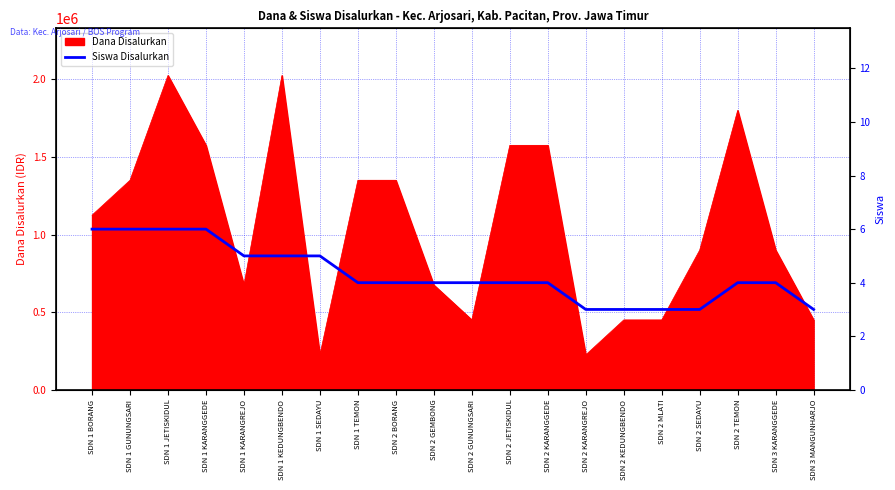

What is the highest value of the Dana Disalurkan series?

2025000